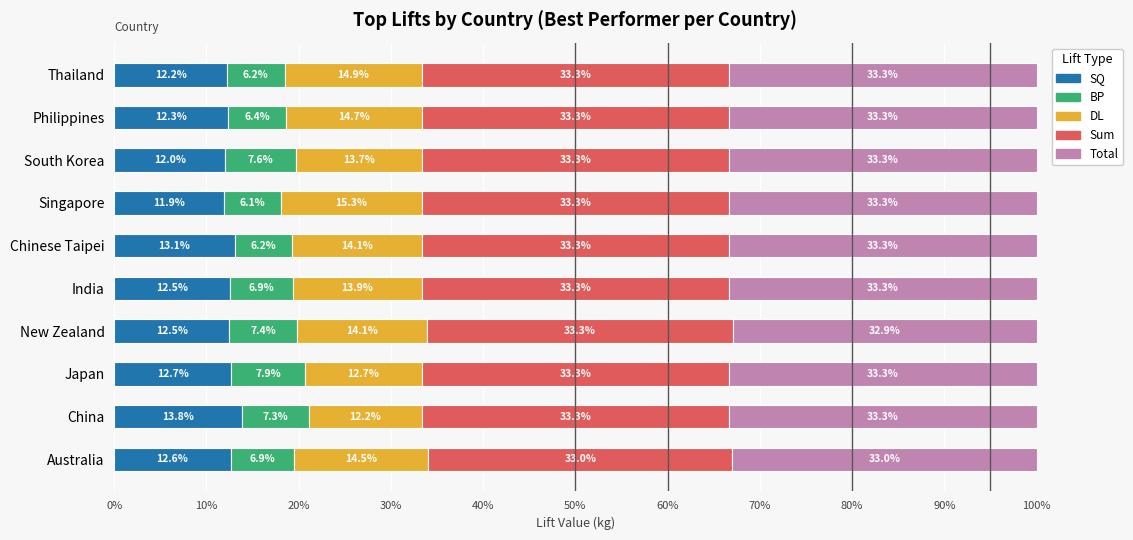

The SQ series shows 13.8 at China. True or false?

True